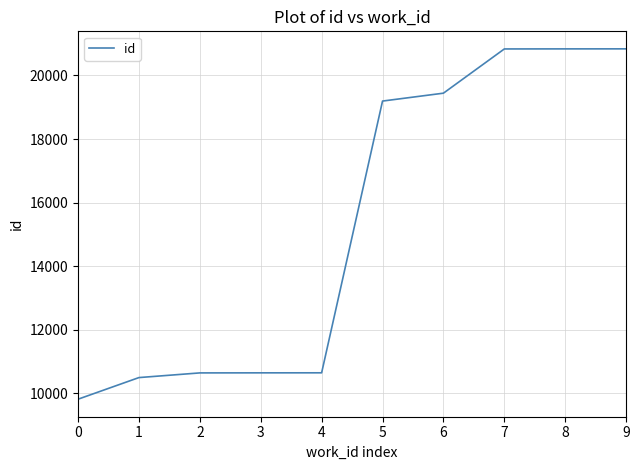

True or false: the data shows 20833 at 7.

True